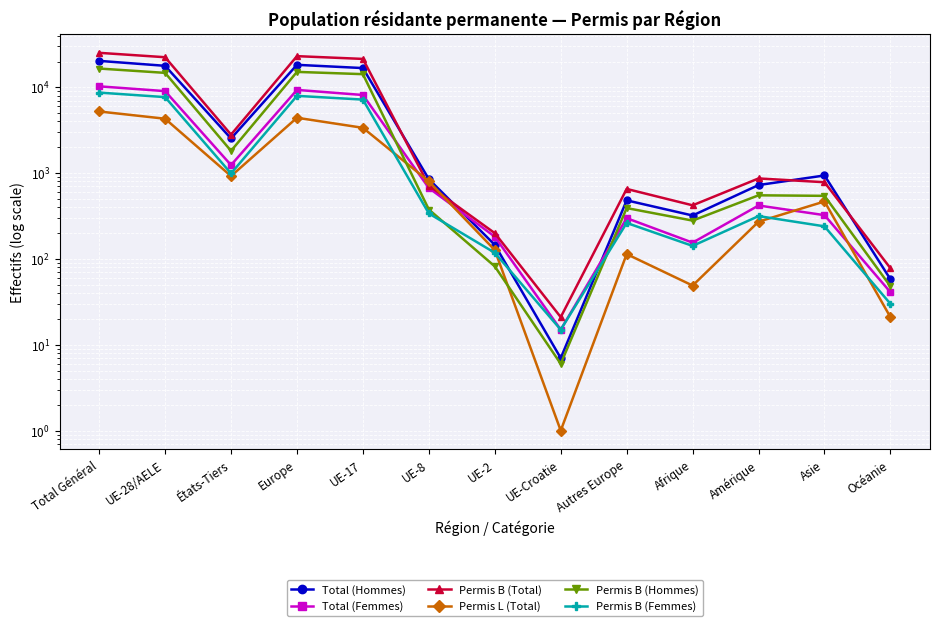

True or false: Permis B (Femmes) and Permis B (Total) intersect in this chart.

False